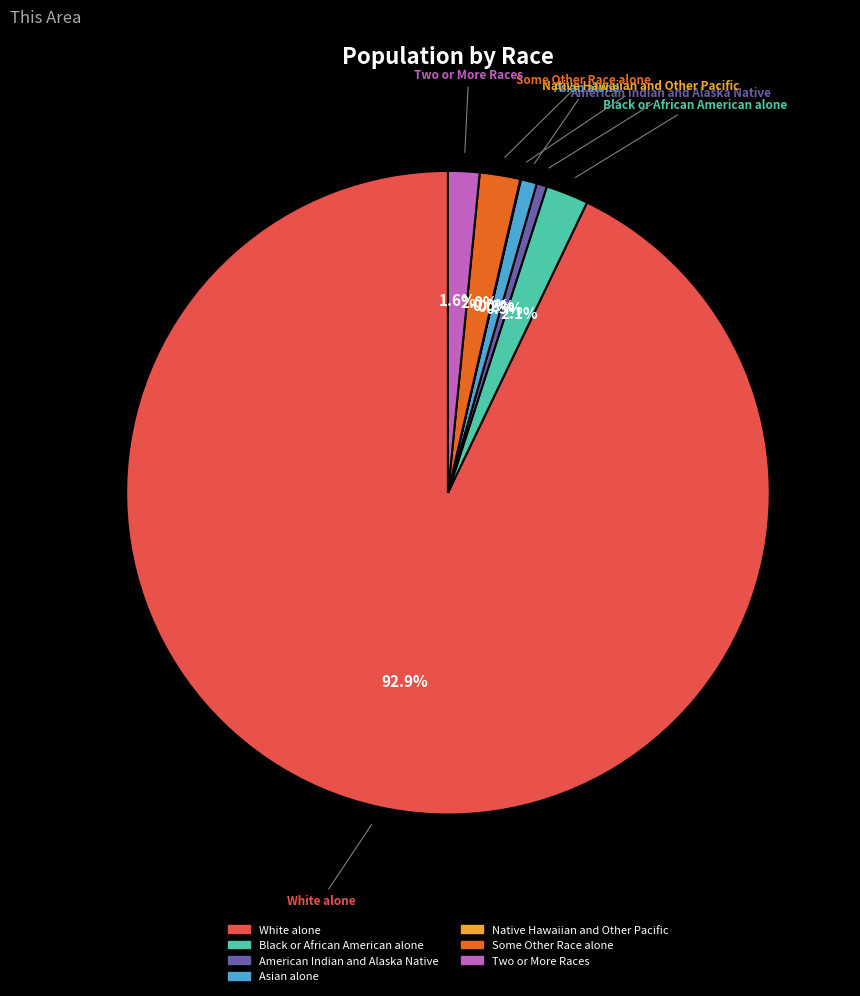

Is the sum of Black or African American alone and American Indian and Alaska Native greater than half?

No